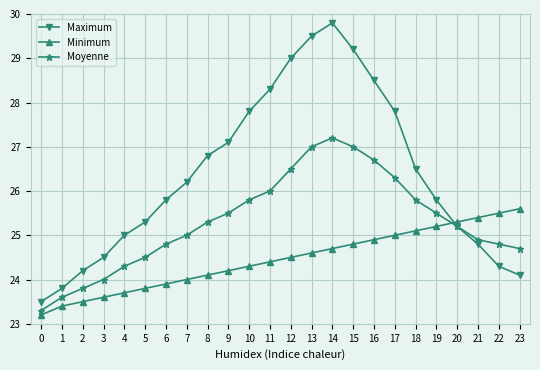

How many values in the Maximum series exceed 26?

12